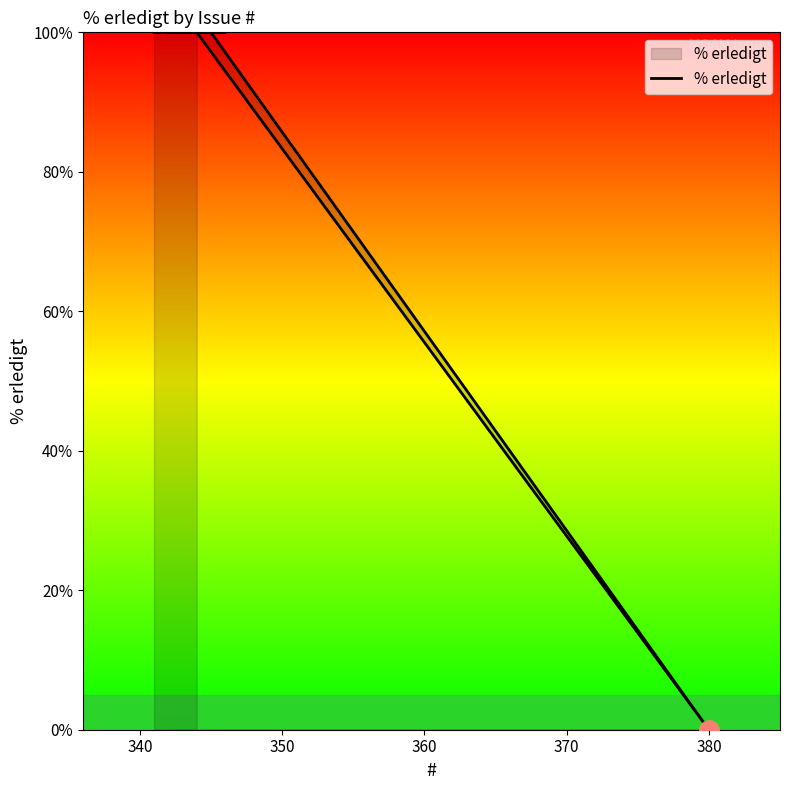

What is the sum of all values?

500